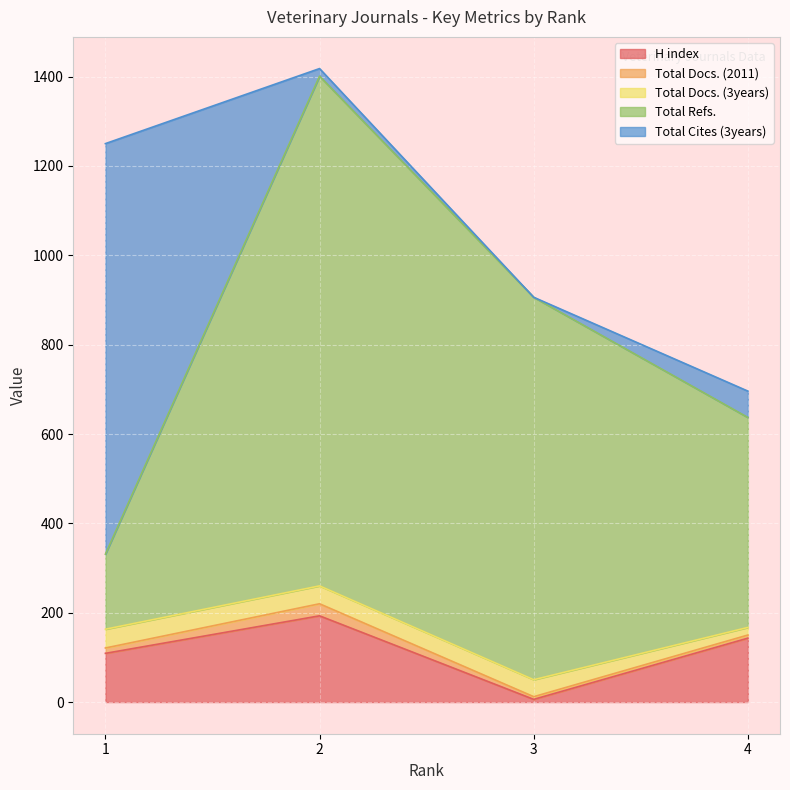

Reading left to right, transcribe all the data shown in this chart.

H index: 109	193	6	143
Total Docs. (2011): 12	27	6	7
Total Docs. (3years): 42	40	38	17
Total Refs.: 168	1141	856	470
Total Cites (3years): 919	17	0	59